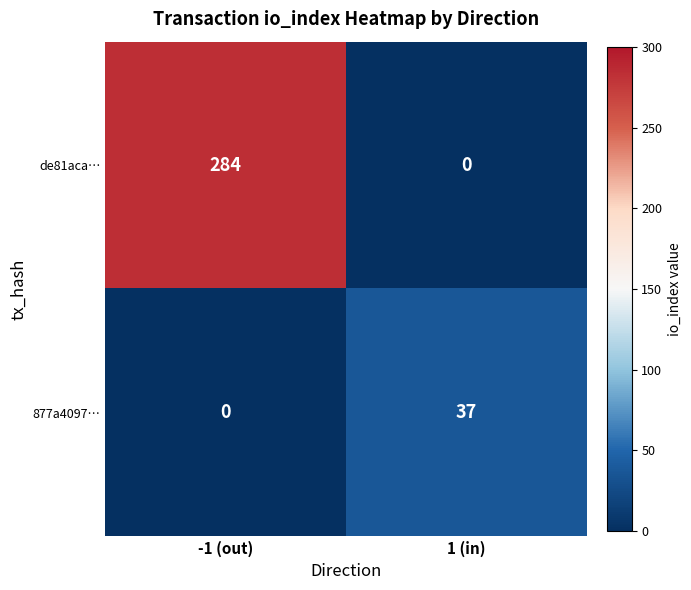

Rank the series by their average value, from highest to lowest.

de81aca…, 877a4097…